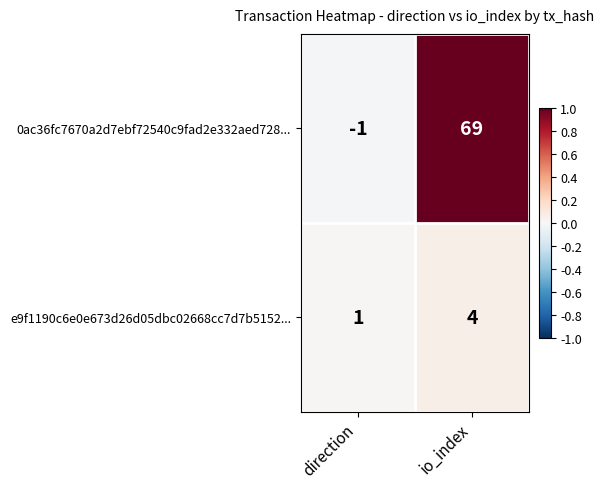

The value of e9f1190c6e0e673d26d05dbc02668cc7d7b5152... at io_index is 6. True or false?

False